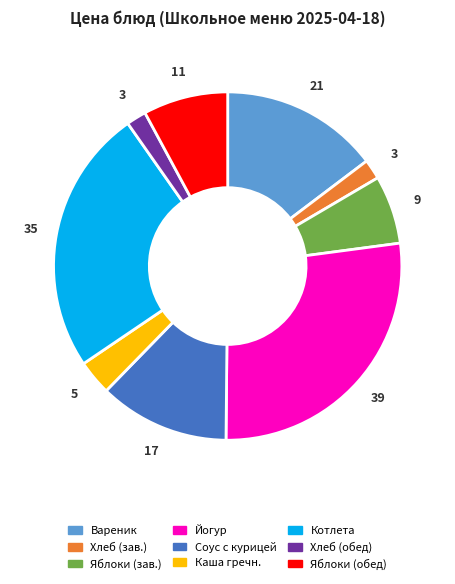

Is there any slice that represents more than half of the pie?

No